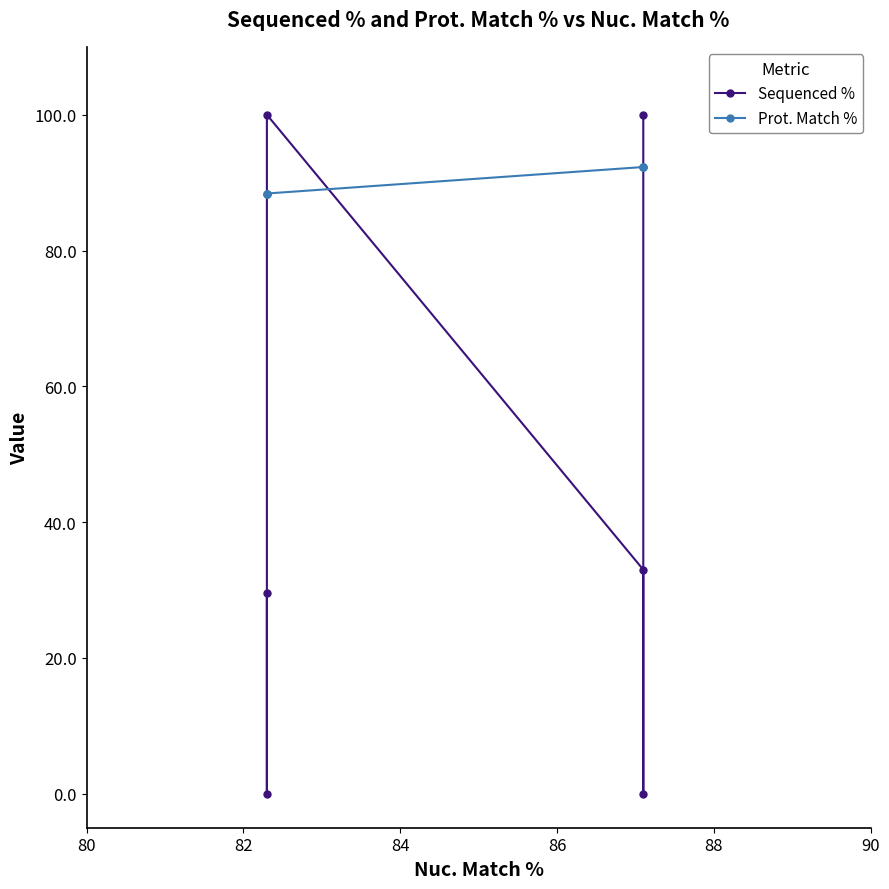

Which series ends up on top after the final intersection of Prot. Match % and Sequenced %?

Prot. Match %